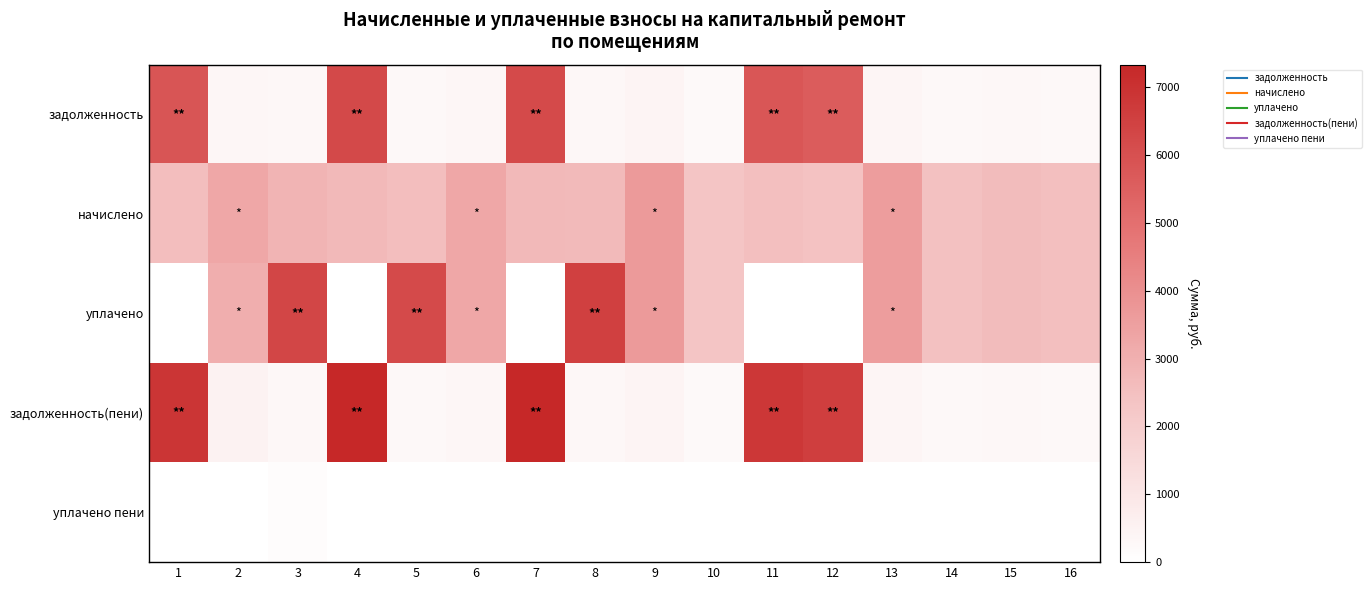

Reading right to left, what are all the values shown in this chart?

задолженность: 16=282.2	15=291.9	14=276.0	13=396.8	12=5628.1	11=5799.1	10=257.4	9=405.0	8=297.4	7=6212.3	6=361.1	5=283.6	4=6240.8	3=316.7	2=360.2	1=5856.1
начислено: 16=2539.9	15=2626.8	14=2484.0	13=3570.8	12=2452.9	11=2527.5	10=2316.3	9=3645.3	8=2676.5	7=2707.6	6=3247.8	5=2552.3	4=2720.0	3=2850.4	2=3241.6	1=2552.3
уплачено: 16=2539.9	15=2626.8	14=2484.0	13=3570.8	12=0.0	11=0.0	10=2316.3	9=3645.3	8=6516.7	7=0.0	6=3247.8	5=6214.3	4=0.0	3=6340.1	2=3061.5	1=0.0
задолженность(пени): 16=282.2	15=291.9	14=276.0	13=396.8	12=6612.4	11=6813.2	10=257.4	9=405.0	8=297.4	7=7298.7	6=360.9	5=283.6	4=7332.2	3=316.7	2=540.3	1=6880.2
уплачено пени: 16=0.1	15=0.0	14=0.0	13=0.0	12=0.0	11=0.0	10=0.0	9=0.0	8=6.6	7=0.0	6=0.2	5=0.0	4=0.0	3=86.6	2=0.0	1=0.0